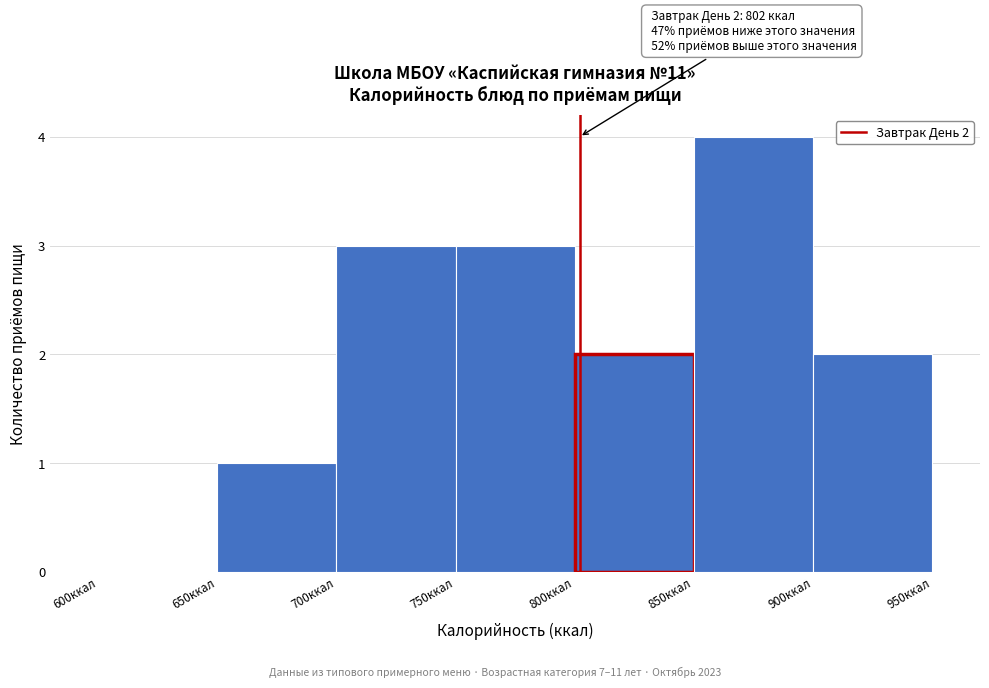

Over which range of the x-axis is the bar tallest?

850 to 900